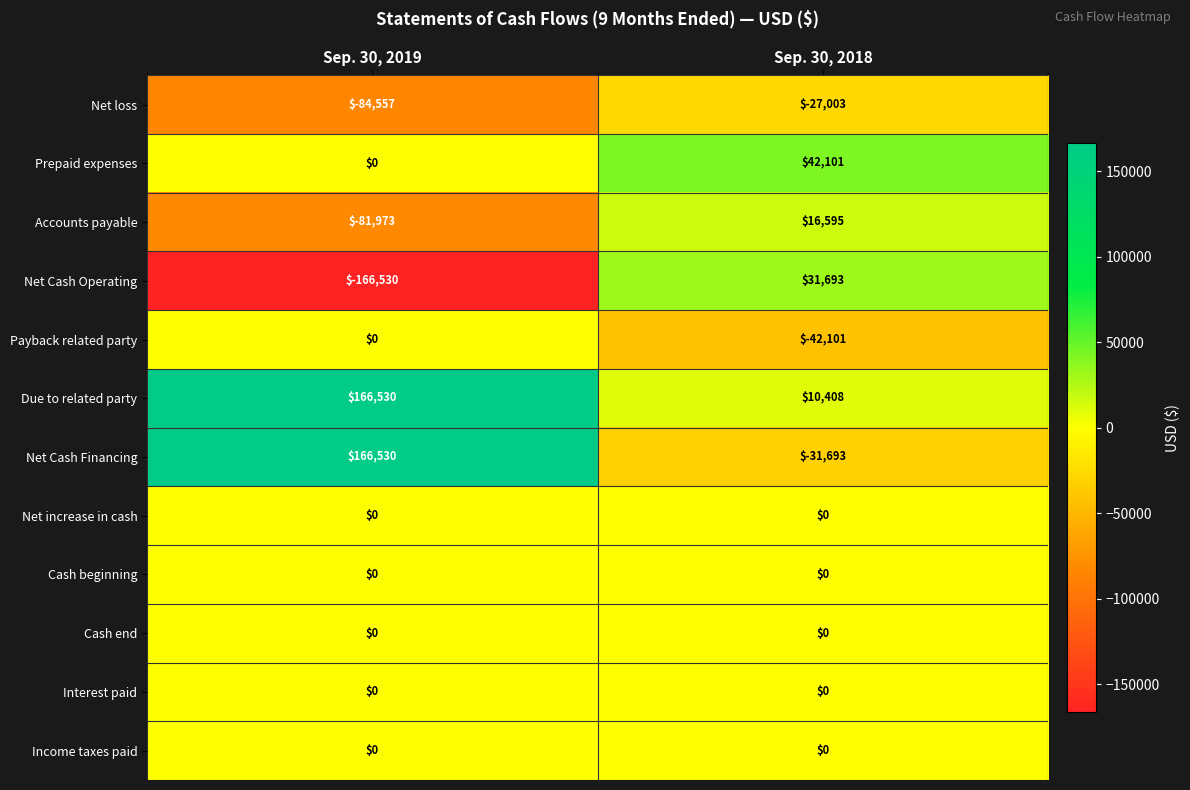

What is the greatest value displayed?

166530